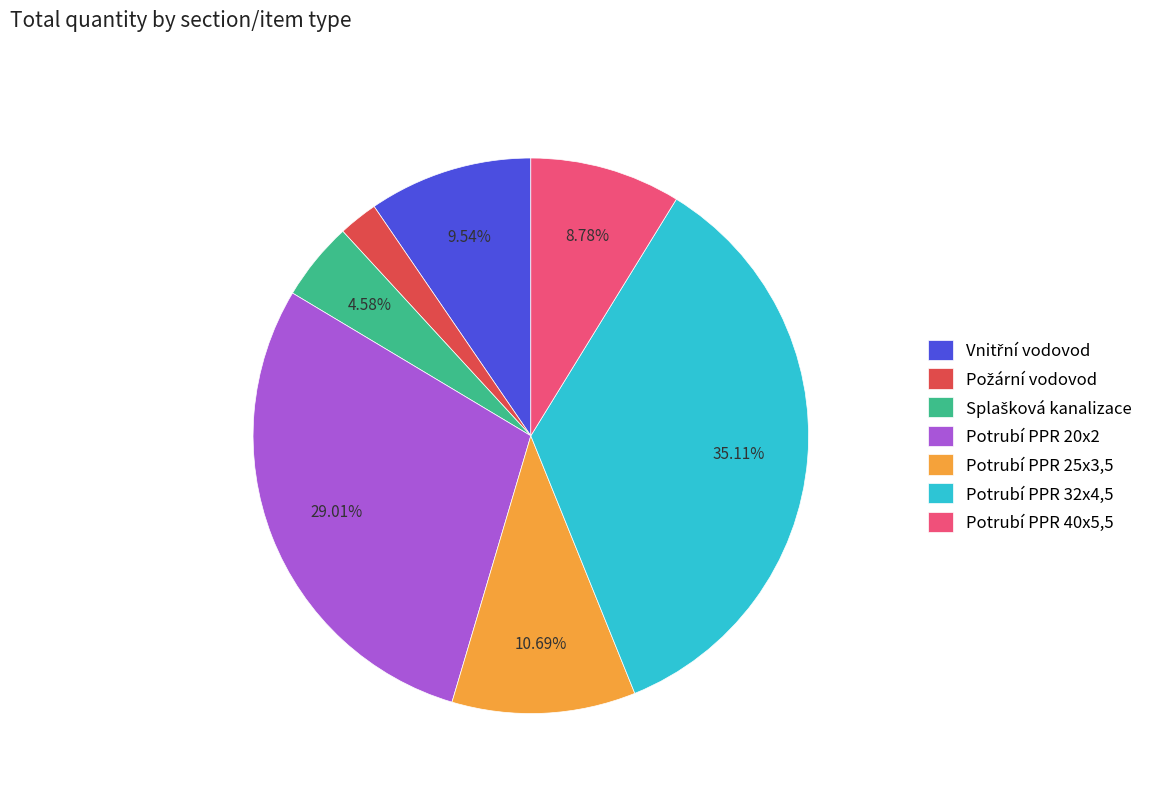

How much of the chart is everything except Potrubí PPR 32x4,5?

64.9%